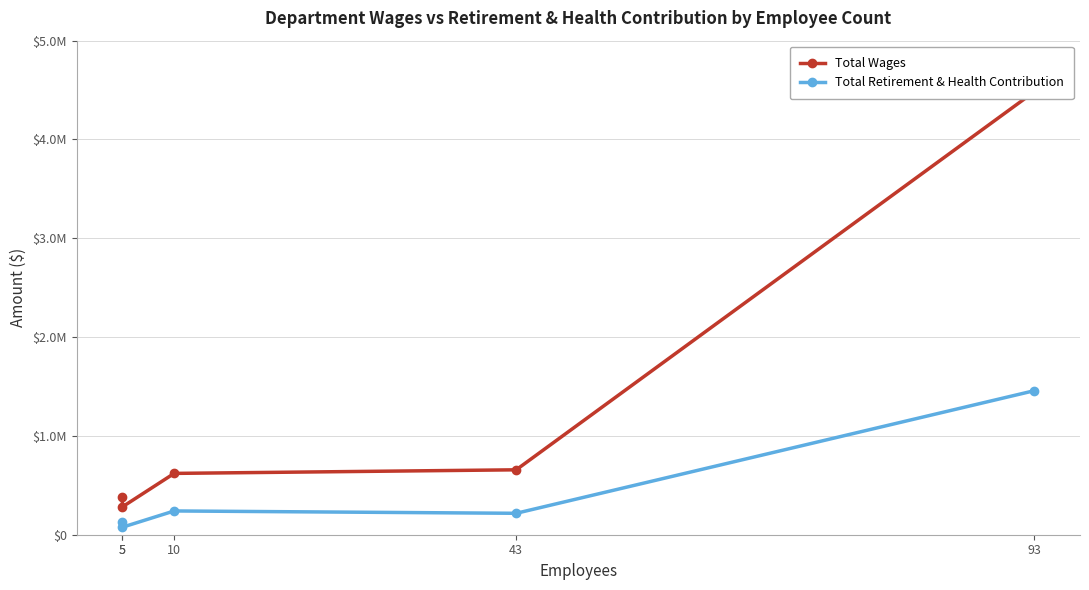

Between 5 and 93, which is larger?

93